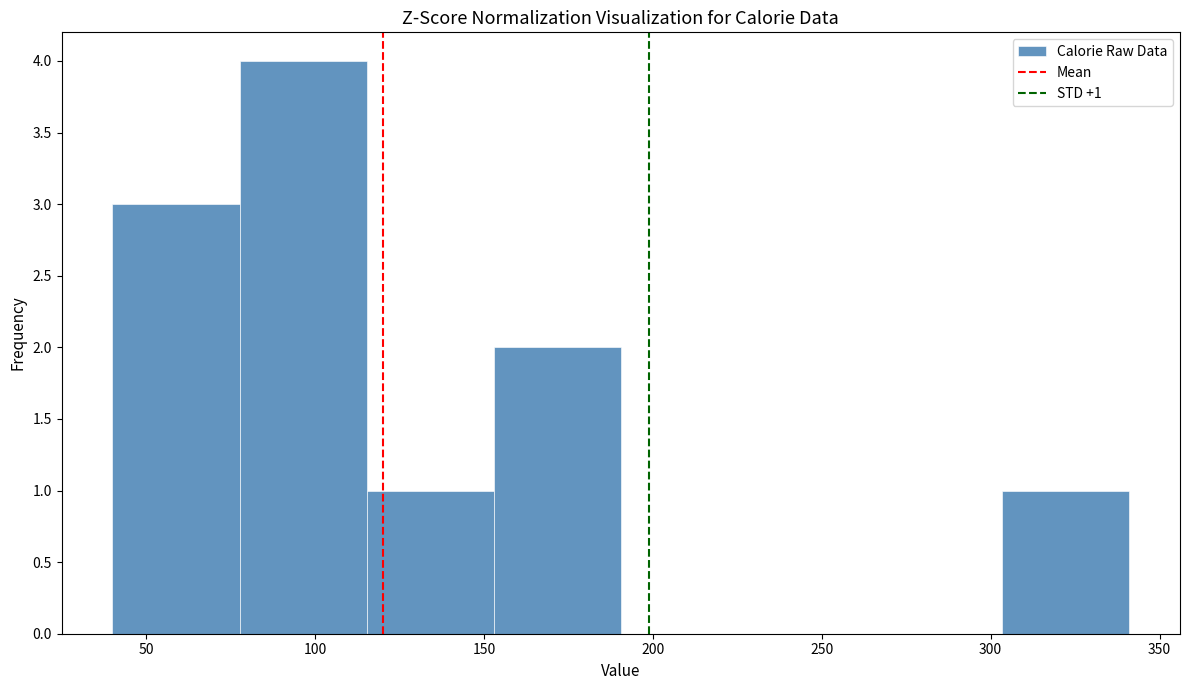

Which range on the x-axis has the tallest bar?

80 to 115